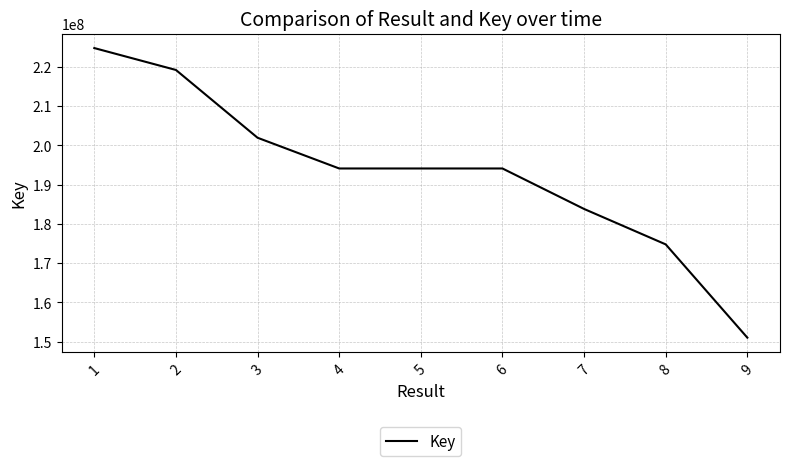

What is the greatest value displayed?

224806459